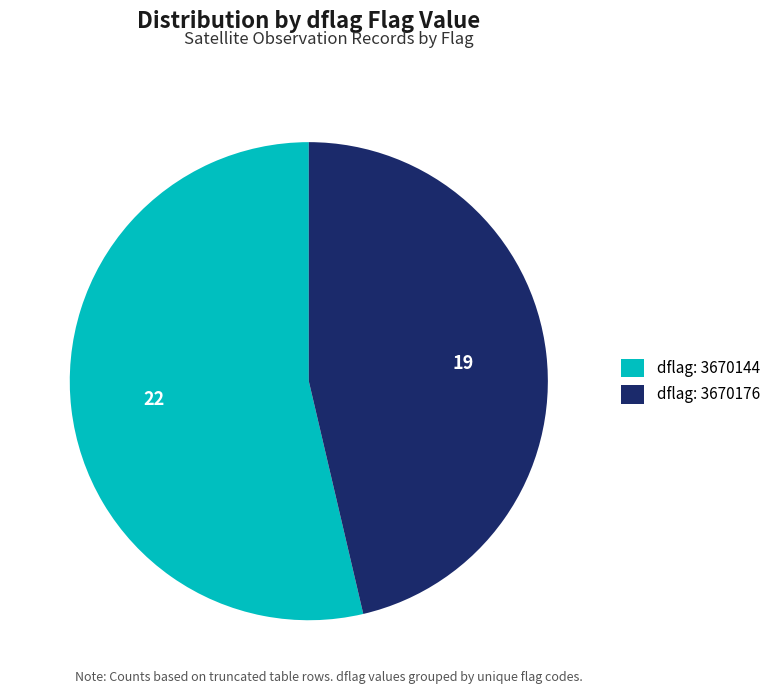

Which slice is the largest?

dflag: 3670144